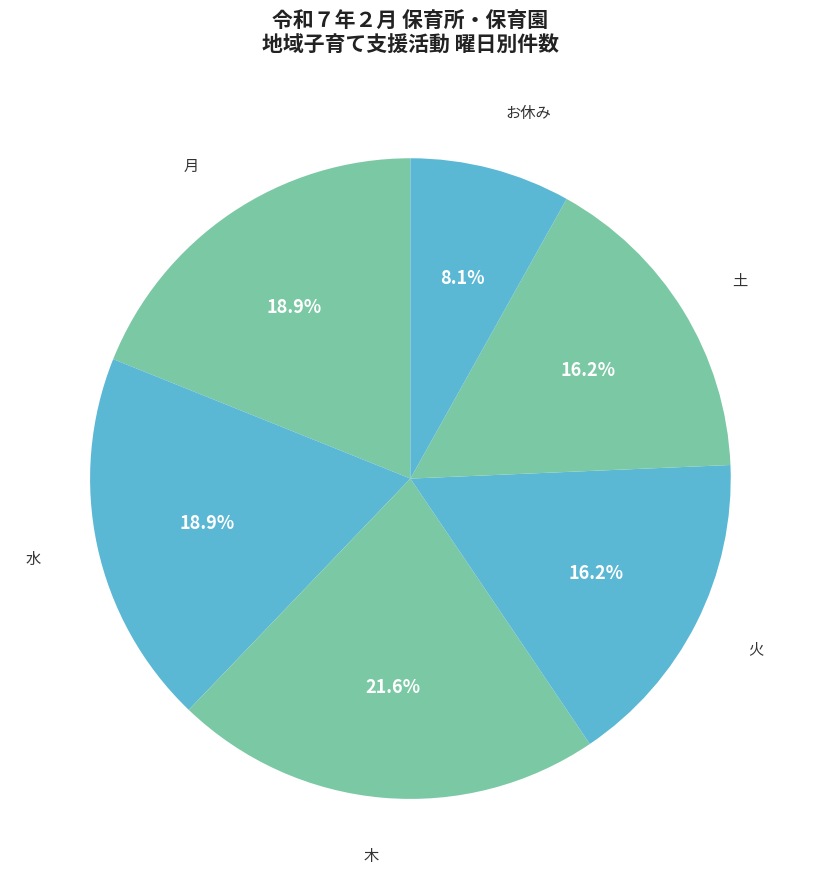

Count the number of slices in the pie.

6